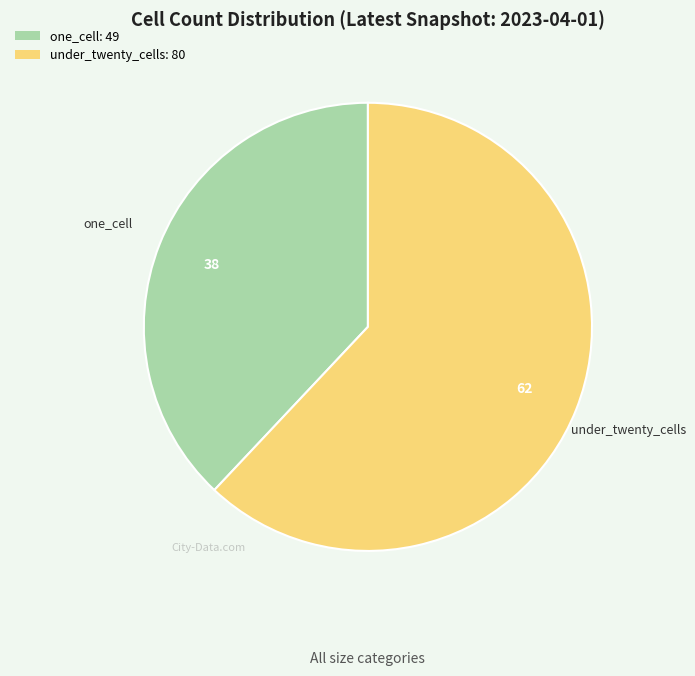

Rank the categories by value from highest to lowest.

under_twenty_cells, one_cell